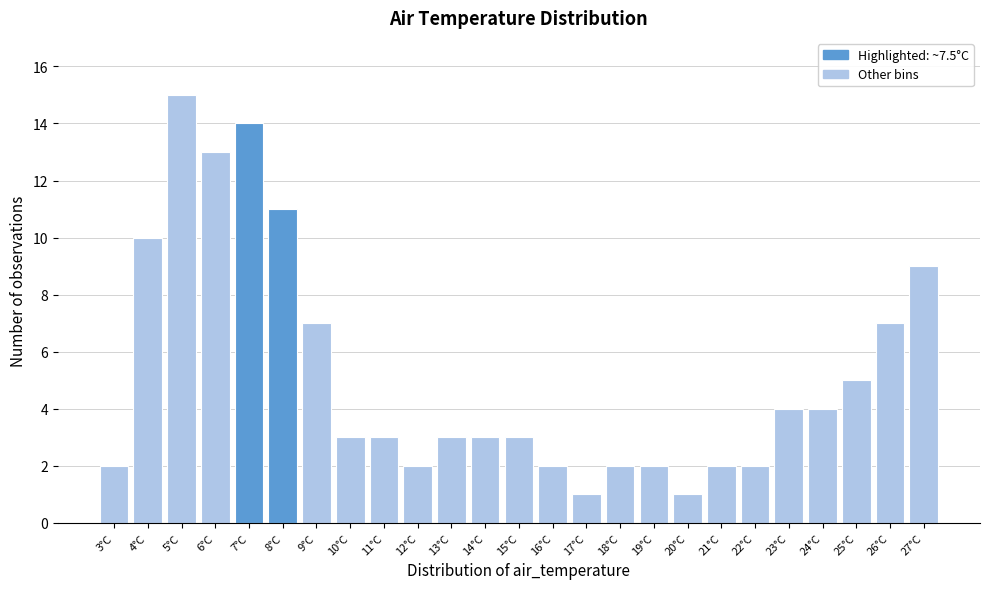

Reading left to right, transcribe this chart: for each bar, give the range it covers on the x-axis and its height. The values are not printed on the chart, so give them approximately, as read against the axis.

2.5 to 3.5: 2
3.5 to 4.5: 10
4.5 to 5.5: 15
5.5 to 6.5: 13
6.5 to 7.5: 14
7.5 to 8.5: 11
8.5 to 9.5: 7
9.5 to 10.5: 3
10.5 to 11.5: 3
11.5 to 12.5: 2
12.5 to 13.5: 3
13.5 to 14.5: 3
14.5 to 15.5: 3
15.5 to 16.5: 2
16.5 to 17.5: 1
17.5 to 18.5: 2
18.5 to 19.5: 2
19.5 to 20.5: 1
20.5 to 21.5: 2
21.5 to 22.5: 2
22.5 to 23.5: 4
23.5 to 24.5: 4
24.5 to 25.5: 5
25.5 to 26.5: 7
26.5 to 27.5: 9